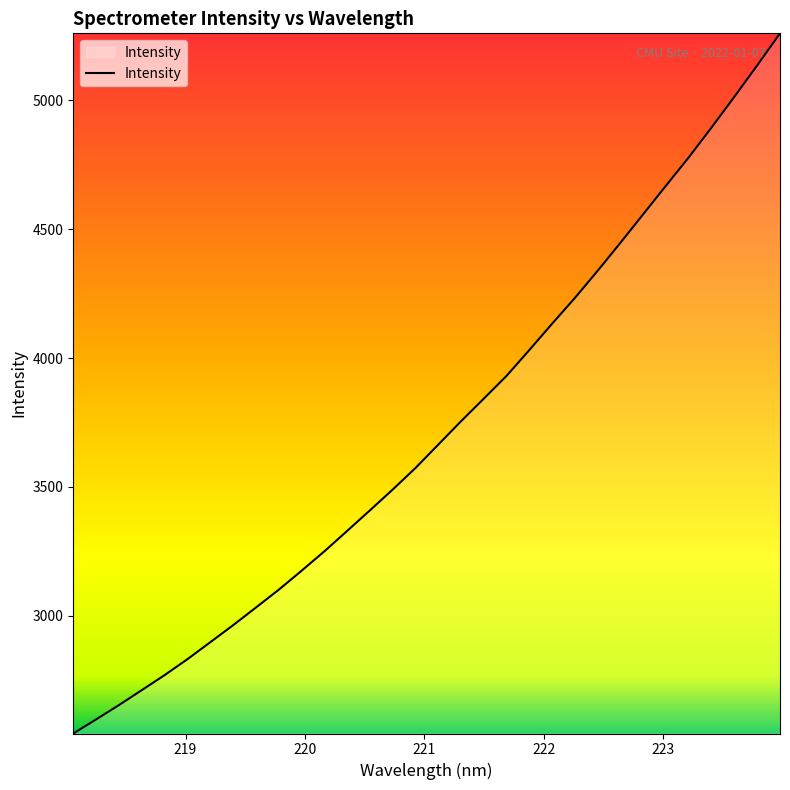

What is the greatest value displayed?

5260.6